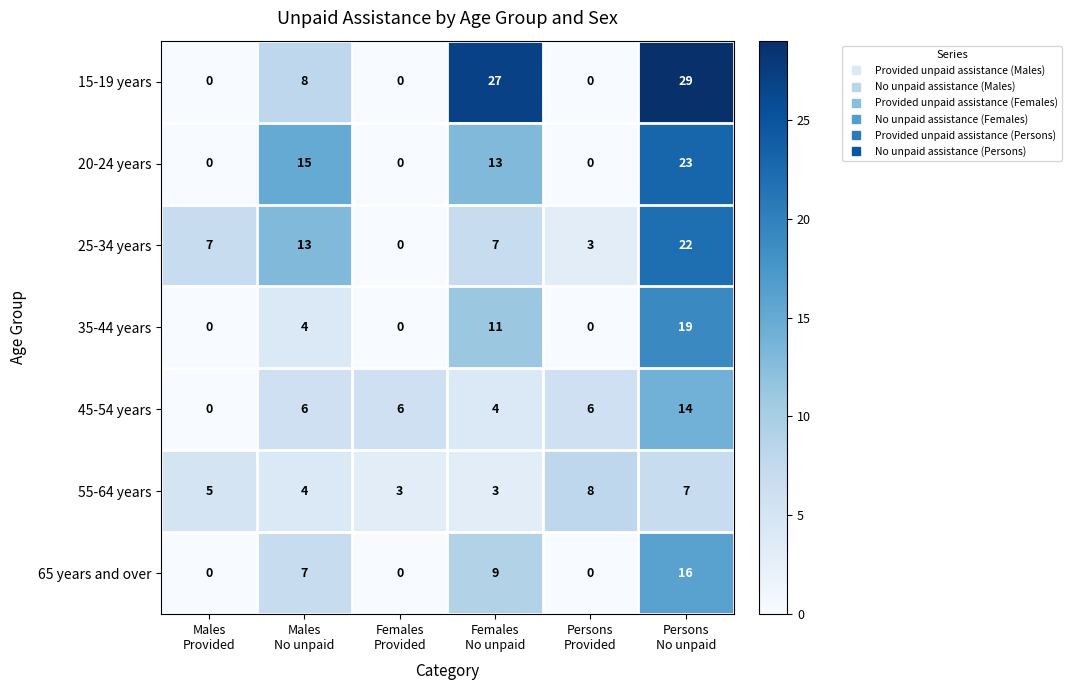

Between Males
Provided and Females
No unpaid, which series saw the biggest shift?

15-19 years